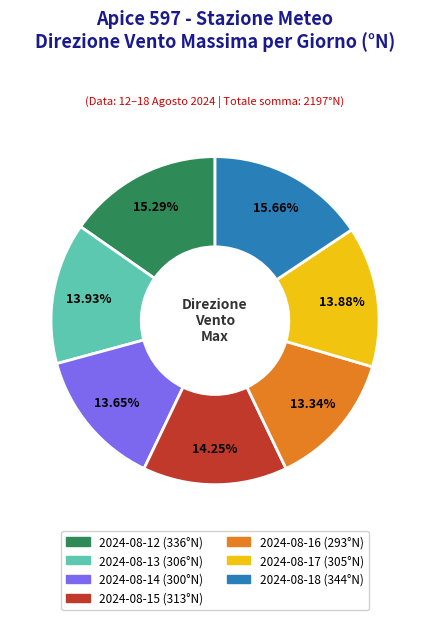

To the nearest percent, what is the difference between the 2024-08-16 and 2024-08-15 slice percentages?

1%